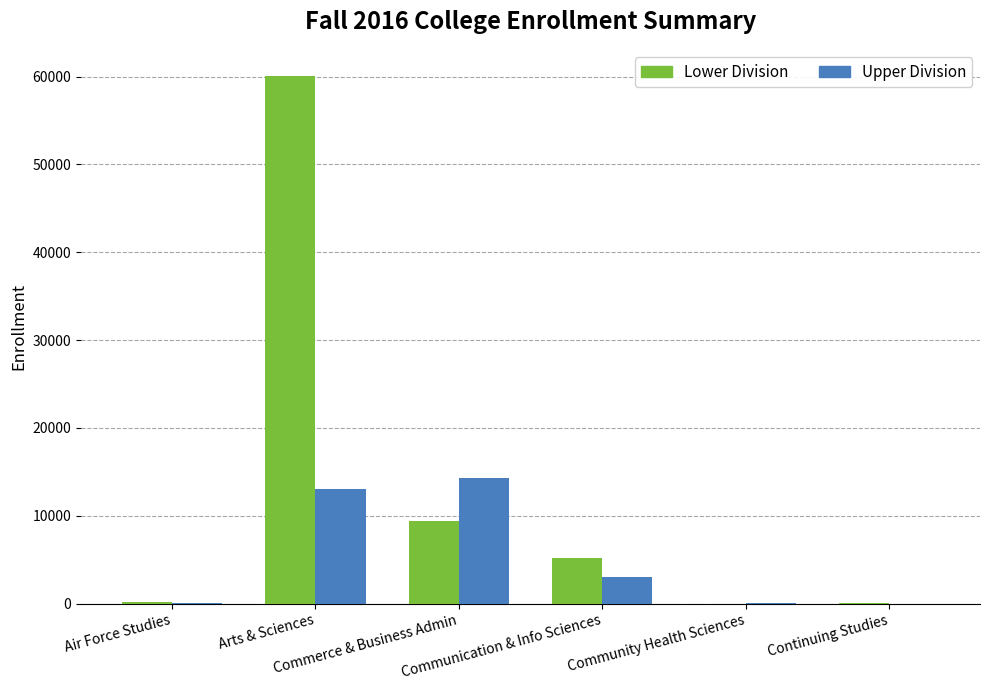

What is the maximum value shown in the chart?

60036